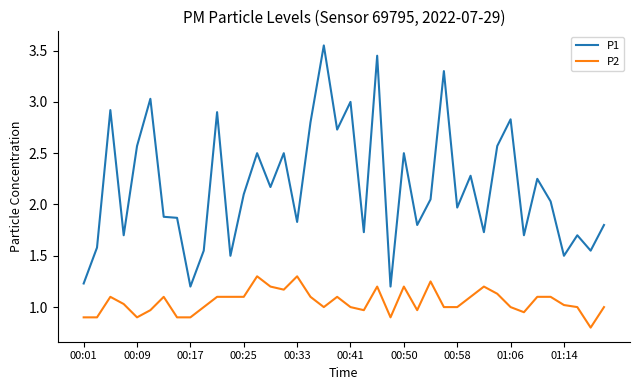

What are all the series names shown in the legend?

P1, P2